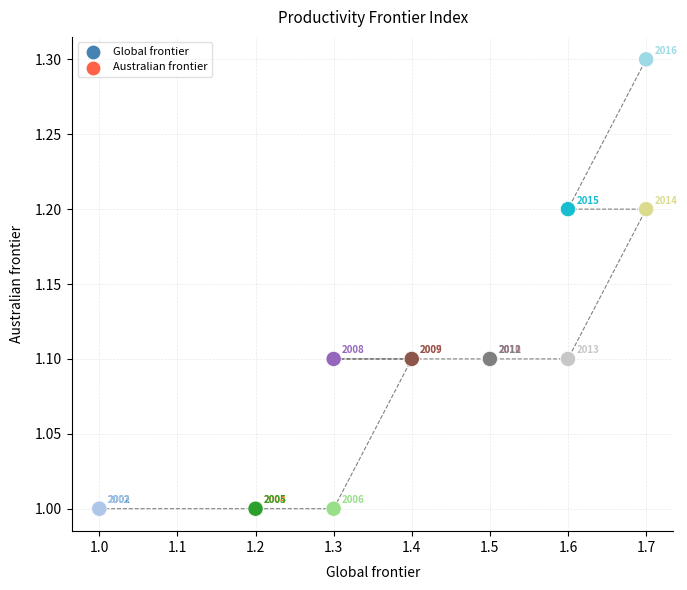

What Y value in the scatter plot is closest to 1?

1.0